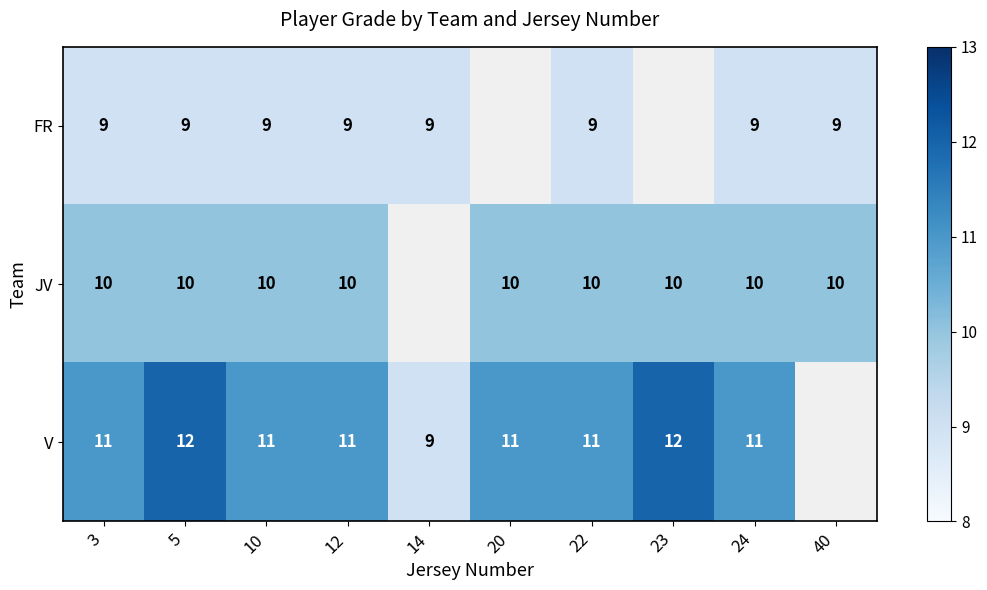

Count the number of categories in the chart.

10